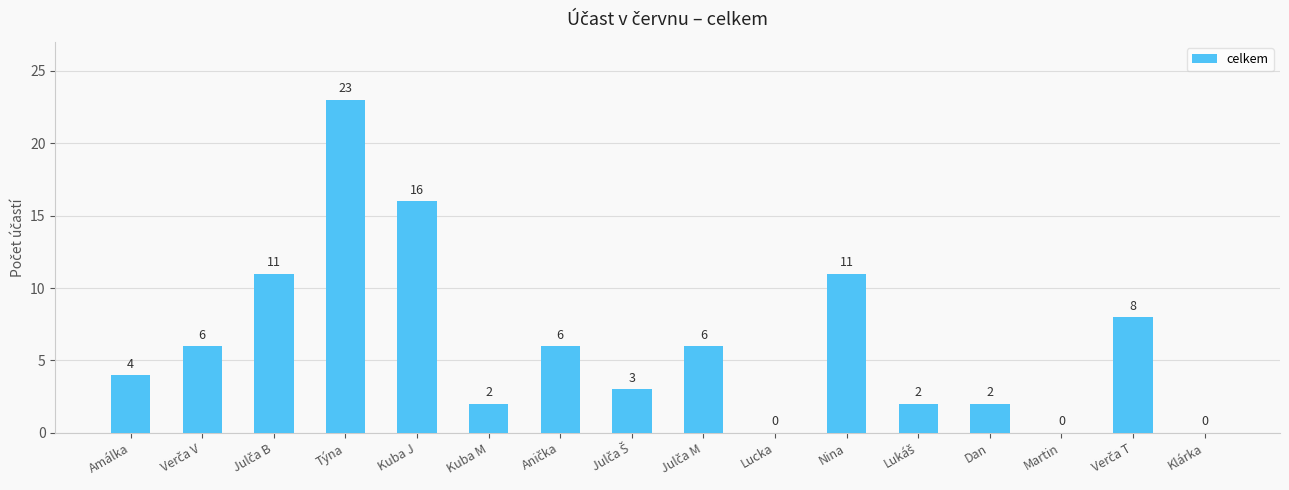

Reading left to right, extract all data points from this chart.

4	6	11	23	16	2	6	3	6	0	11	2	2	0	8	0